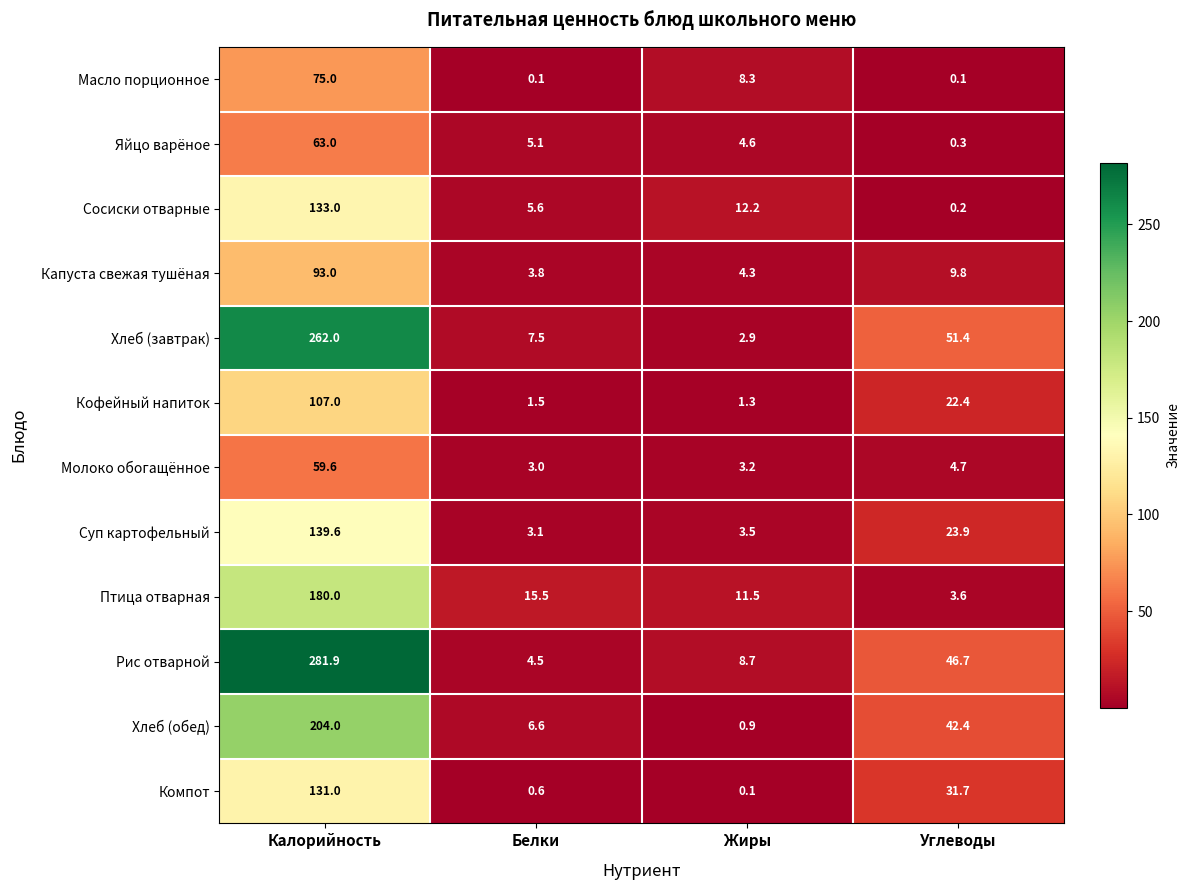

What is the total value across all series at Жиры?

61.5